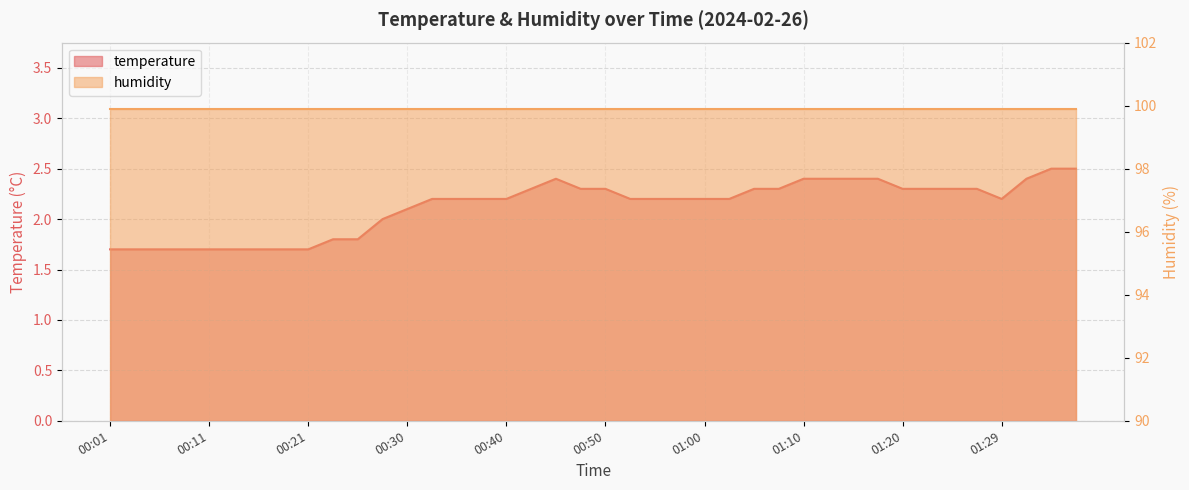

Approximately how many times larger is the value at 00:55 compared to 00:11?

1.3